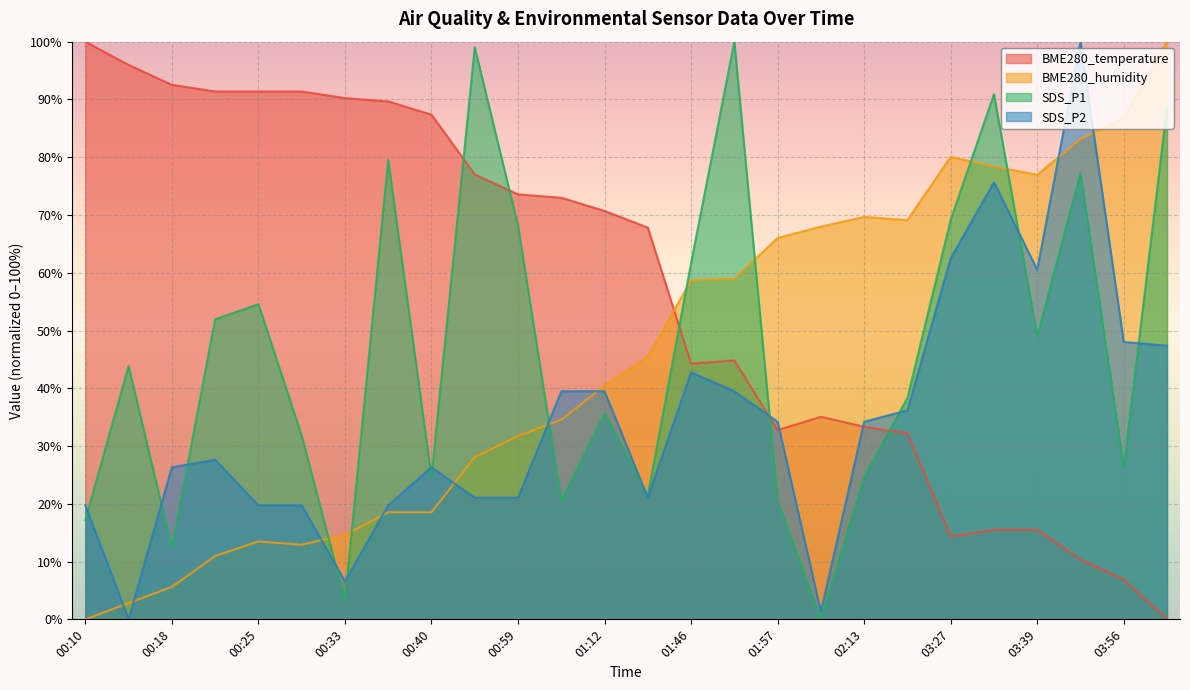

What is the difference between the second highest and minimum values in the SDS_P1 series?

99.0